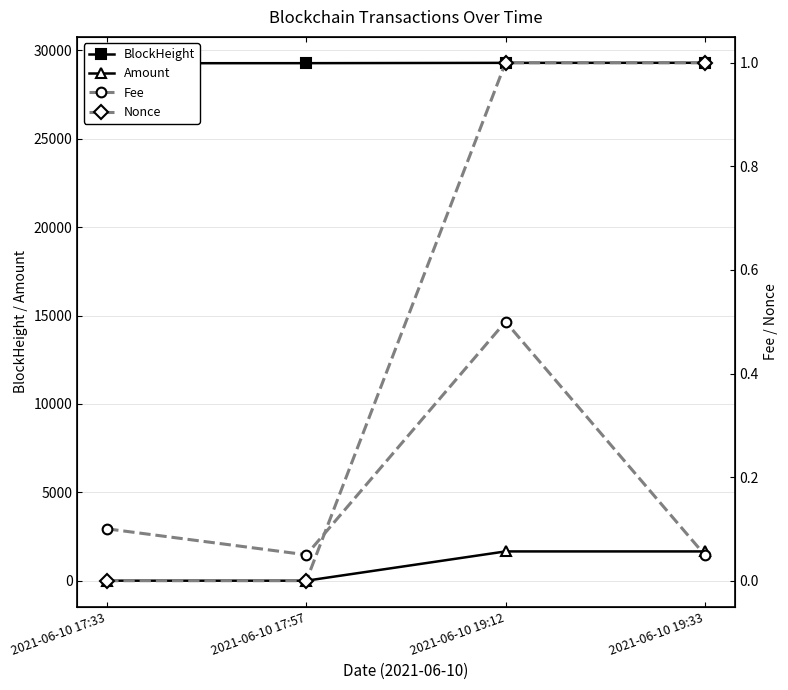

How many lines are shown in the chart?

4